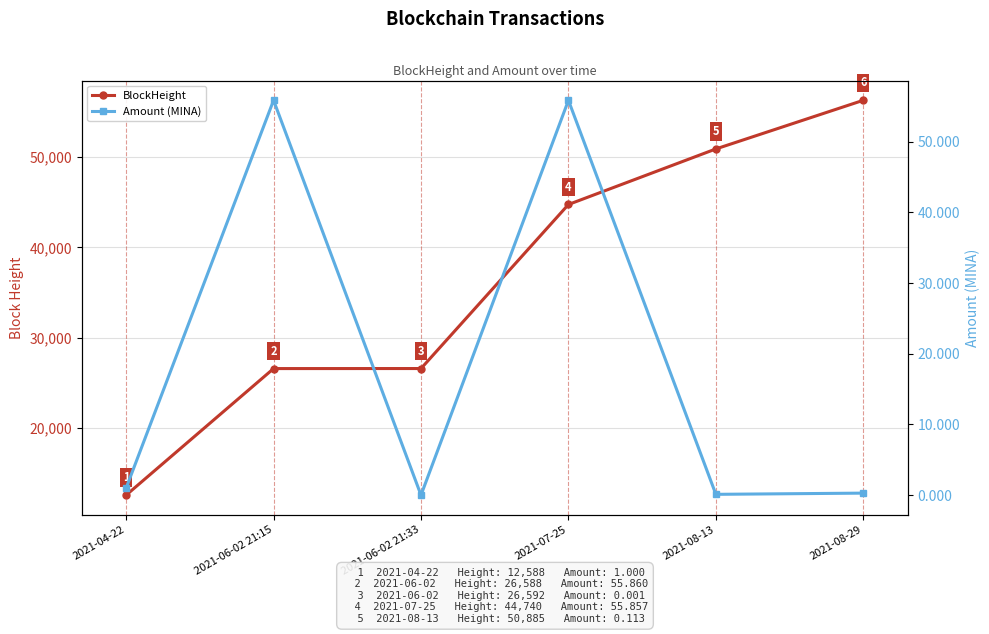

Count the number of categories in the chart.

6